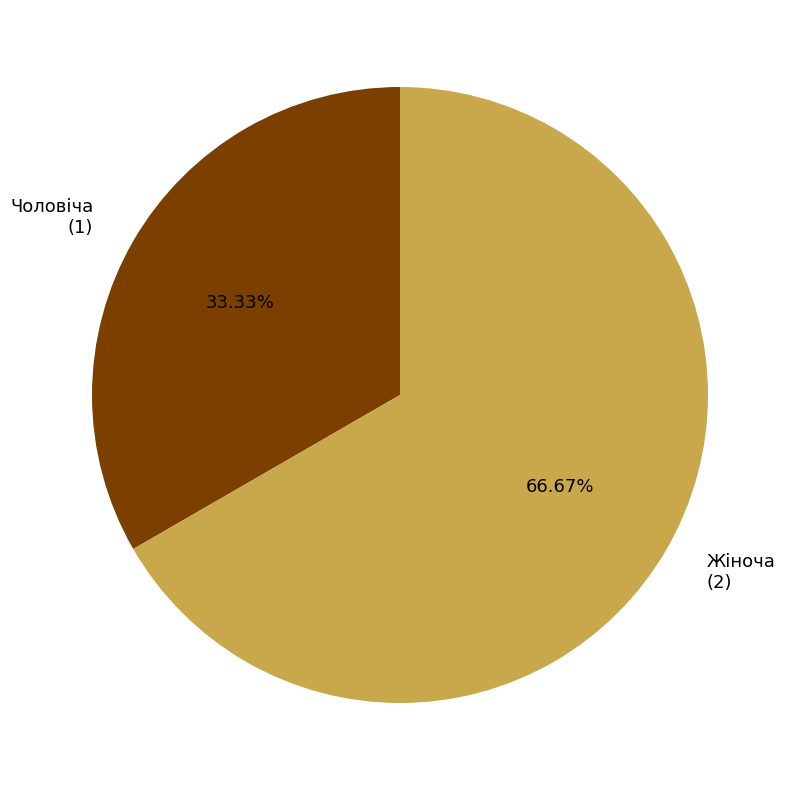

Is there any slice that represents more than half of the pie?

Yes